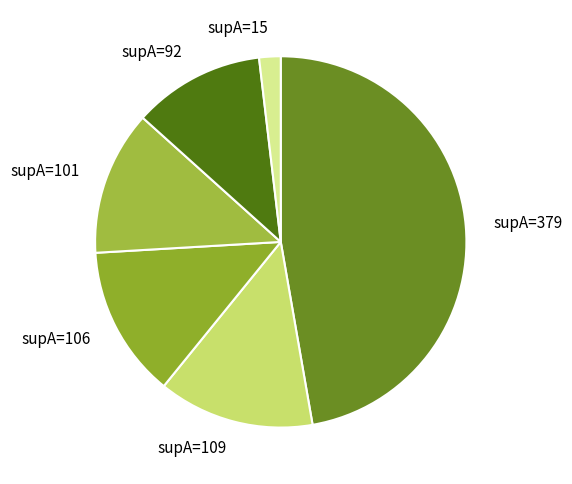

Which has a higher value, supA=101 or supA=106?

supA=106